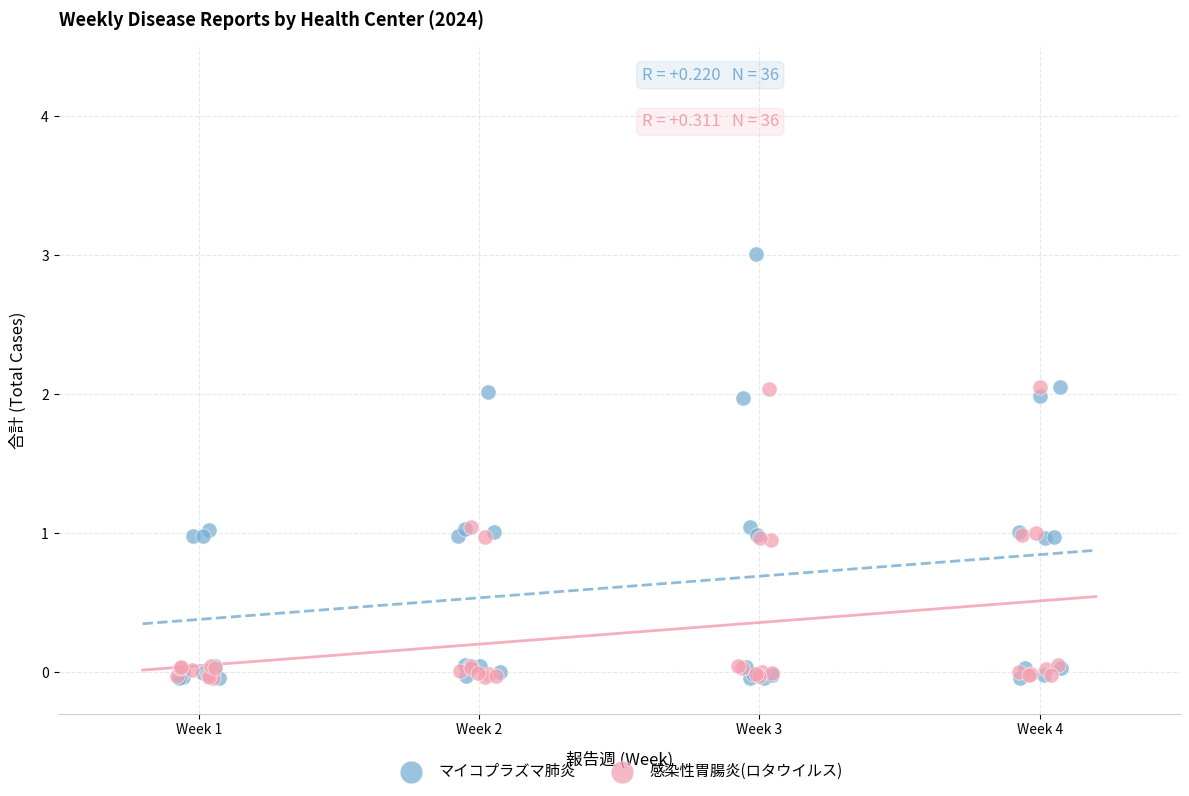

Which series has the largest Y range (max minus min)?

マイコプラズマ肺炎